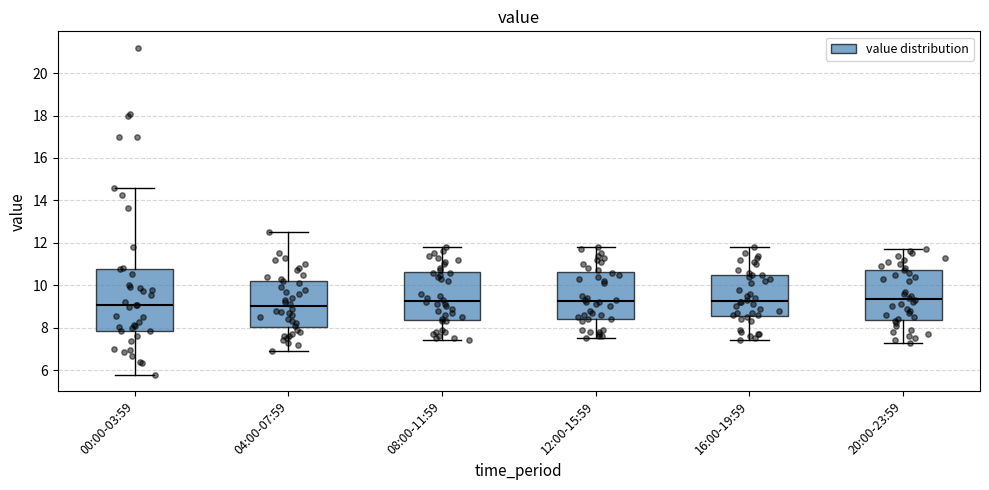

Which box is the tallest, from its lower edge to its upper edge?

00:00-03:59